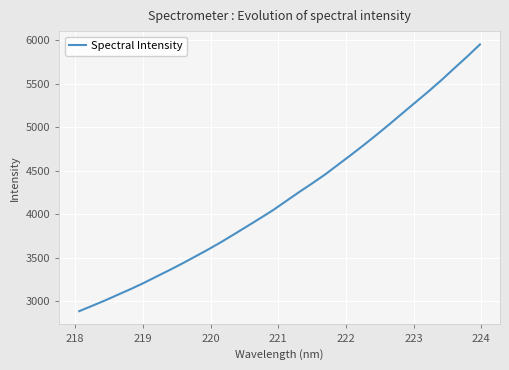

What is the greatest value displayed?

5952.3